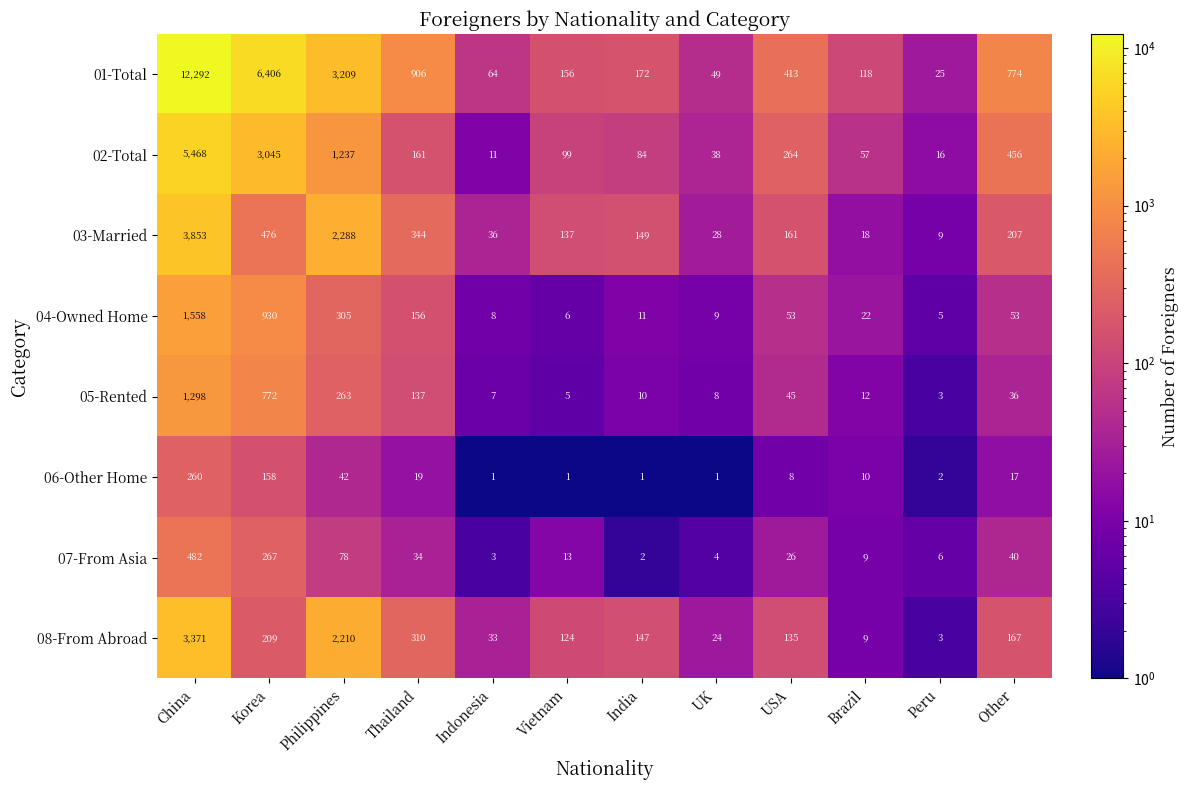

Rank the series at Philippines from highest to lowest value.

01-Total, 03-Married, 08-From Abroad, 02-Total, 04-Owned Home, 05-Rented, 07-From Asia, 06-Other Home